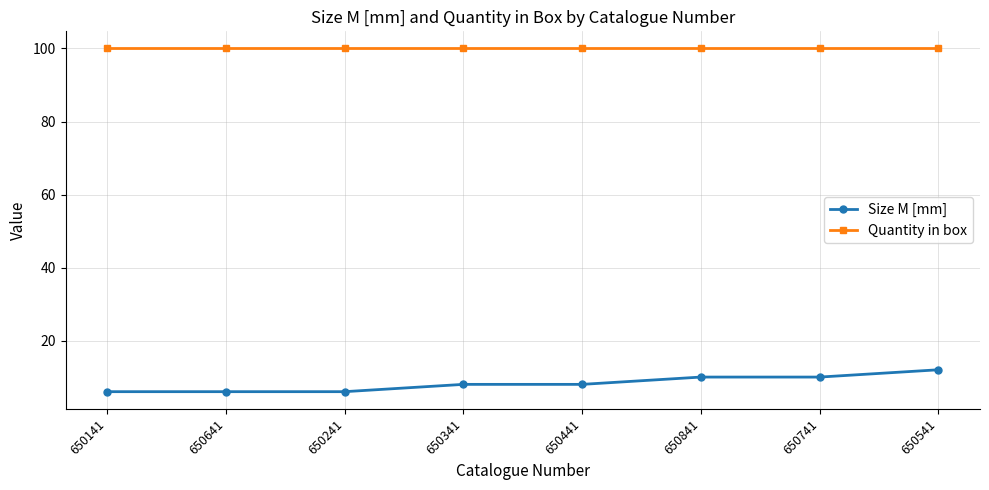

What is the label of the 2nd point from the right?

650741